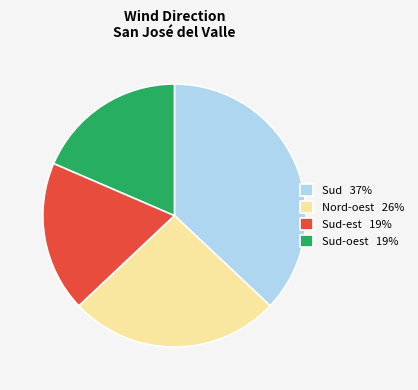

What is the ratio of the value at Sud-est 19% to the value at Sud 37%?

0.5